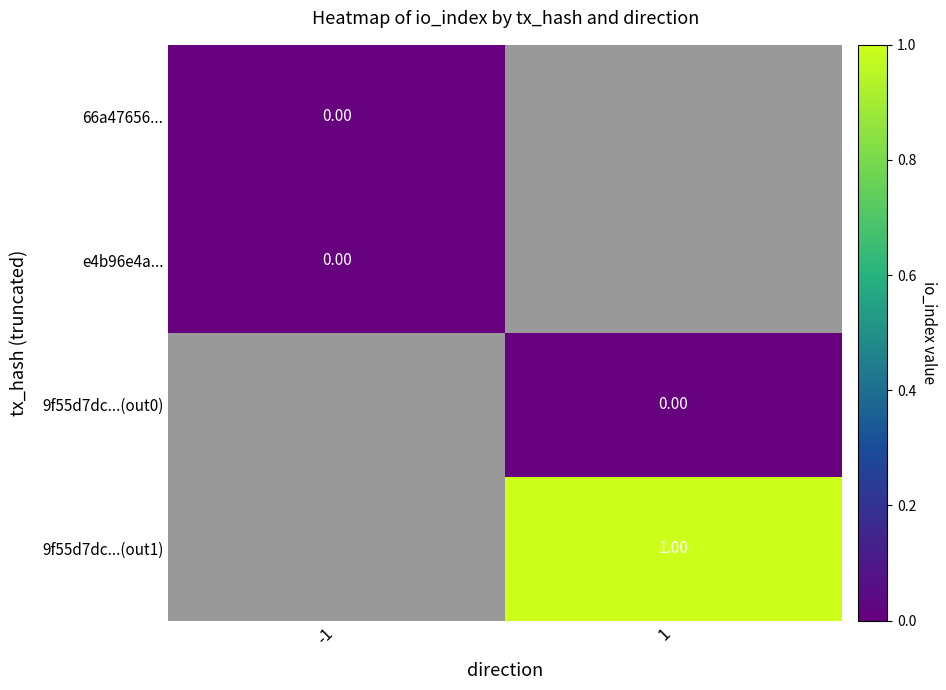

At how many categories does at least one series exceed 0?

1